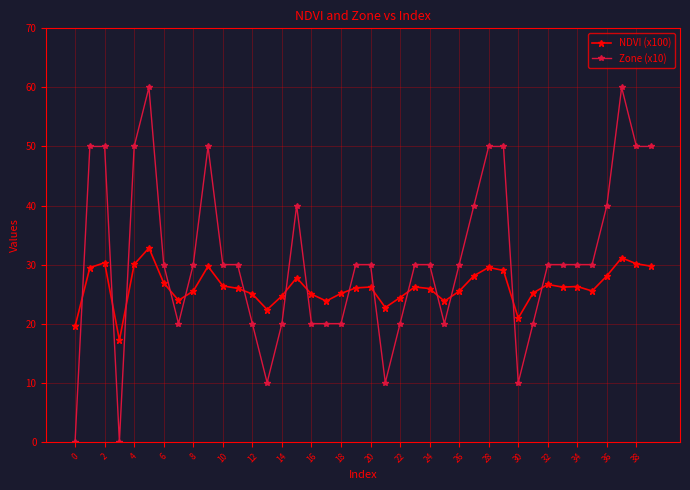

What is the difference between the maximum and minimum values in the Zone (x10) series?

60.0